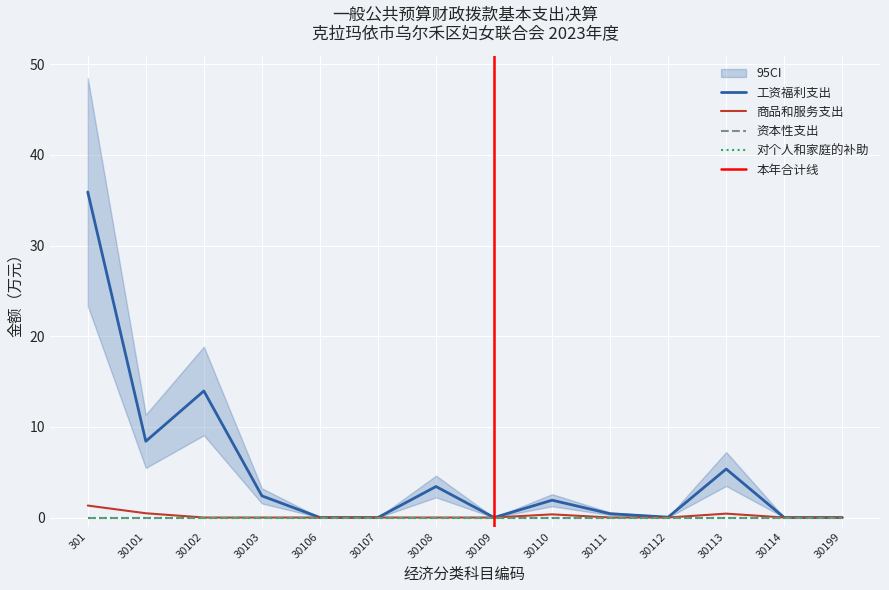

Which series has the largest total across all categories?

工资福利支出